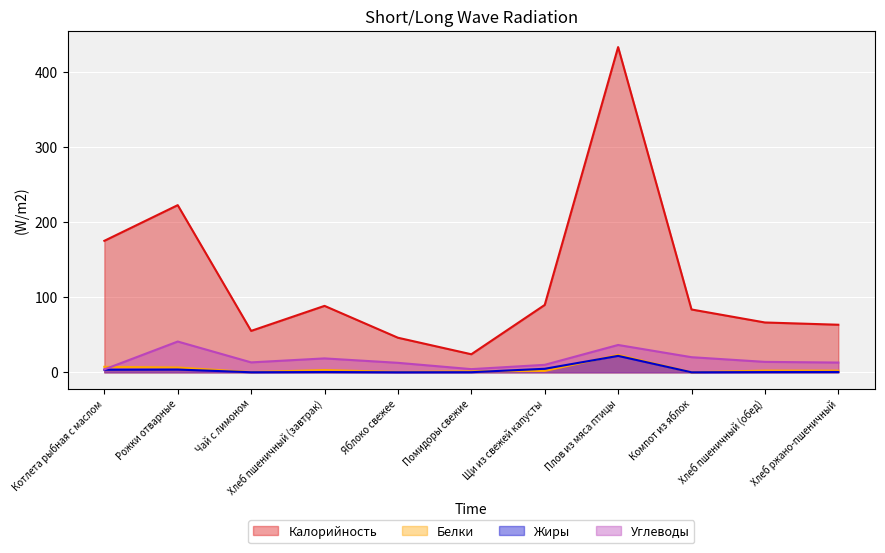

Between Яблоко свежее and Котлета рыбная с маслом, which is larger?

Котлета рыбная с маслом